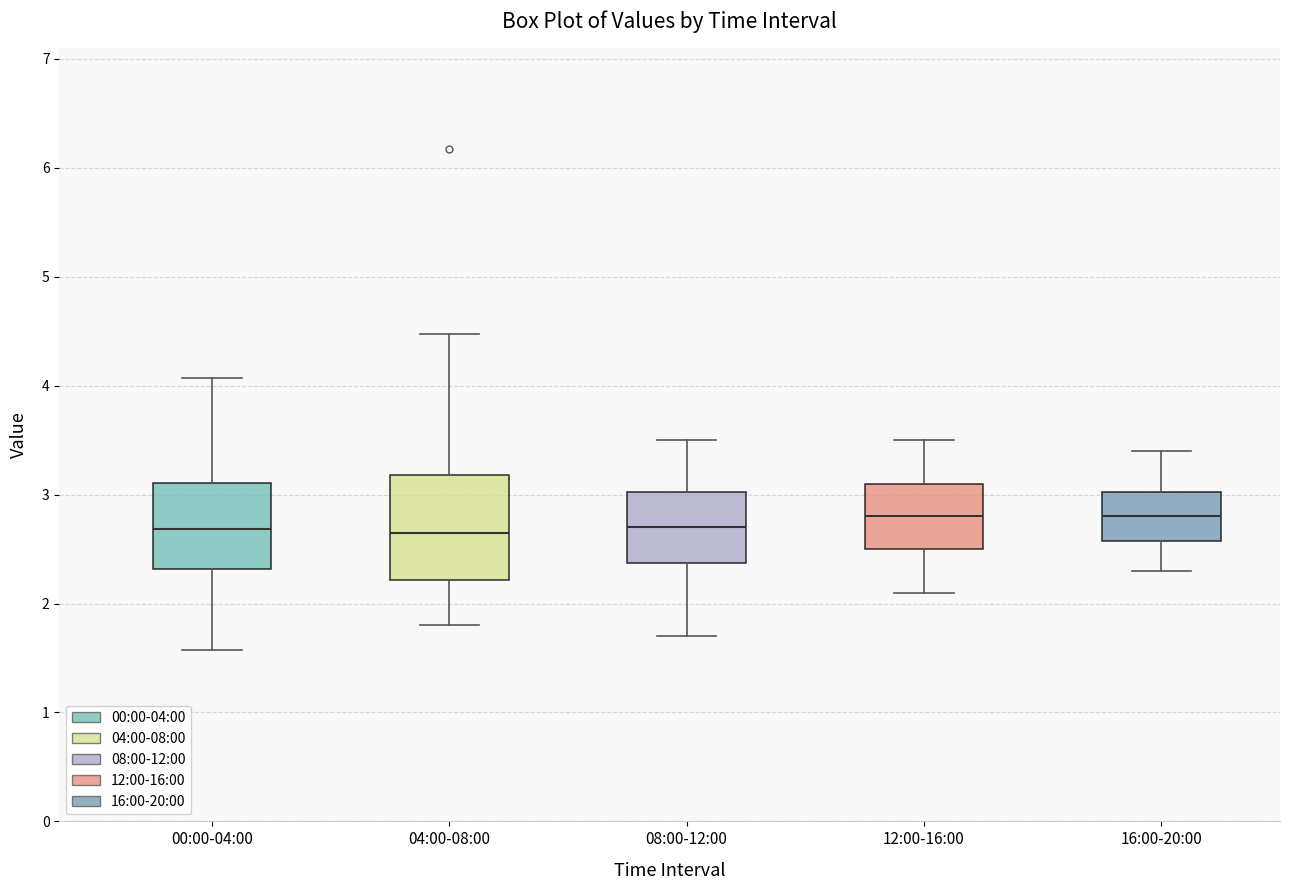

Reading left to right, read every box against the y-axis: the position of its median line, the range the box covers, and the ends of its whiskers. The values are not printed on the chart, so give them approximately, as read against the axis.

00:00-04:00: median 2.7, box 2.3 to 3.1, whiskers 1.6 to 4.1
04:00-08:00: median 2.7, box 2.2 to 3.2, whiskers 1.8 to 4.5
08:00-12:00: median 2.7, box 2.4 to 3.0, whiskers 1.7 to 3.5
12:00-16:00: median 2.8, box 2.5 to 3.1, whiskers 2.1 to 3.5
16:00-20:00: median 2.8, box 2.6 to 3.0, whiskers 2.3 to 3.4